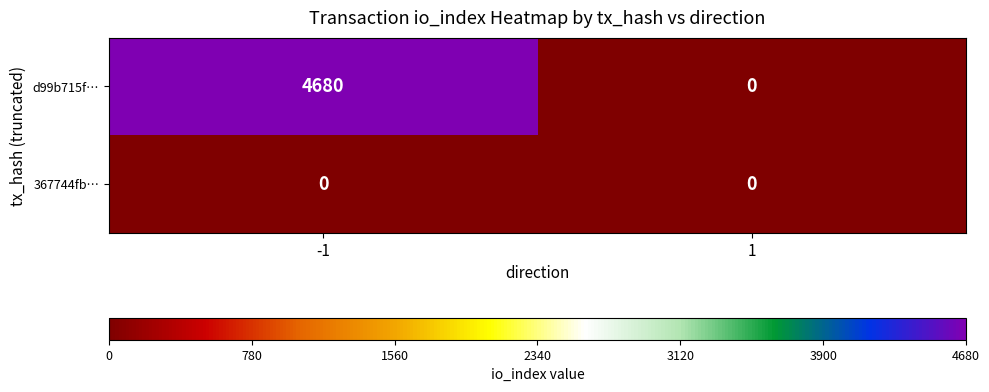

What is the difference between the highest and lowest values at -1?

4680